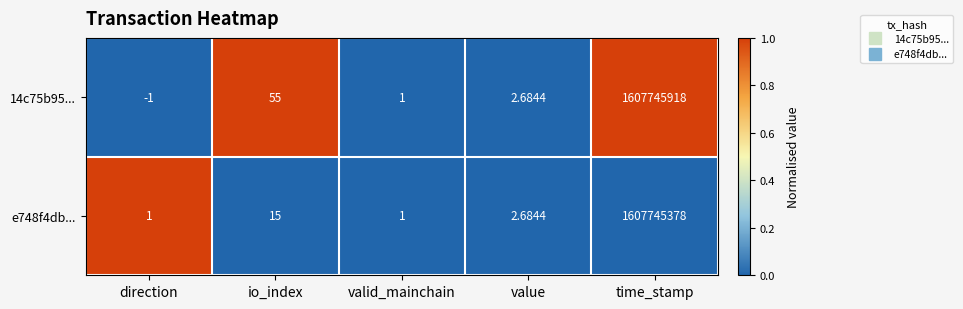

At which category is the sum across all series the highest?

time_stamp